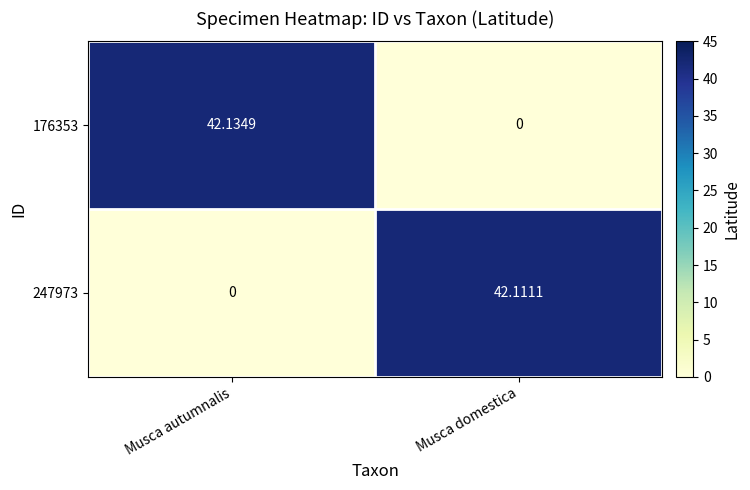

Where is 247973 nearest to the value 21?

Musca autumnalis